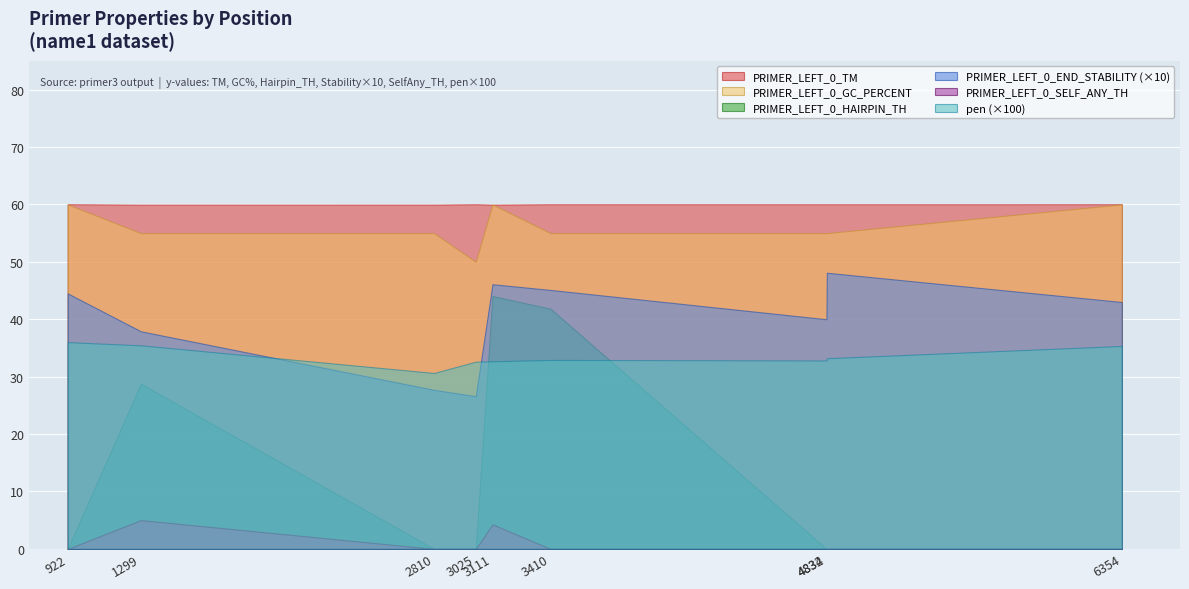

Which series has the widest spread of values?

PRIMER_LEFT_0_HAIRPIN_TH